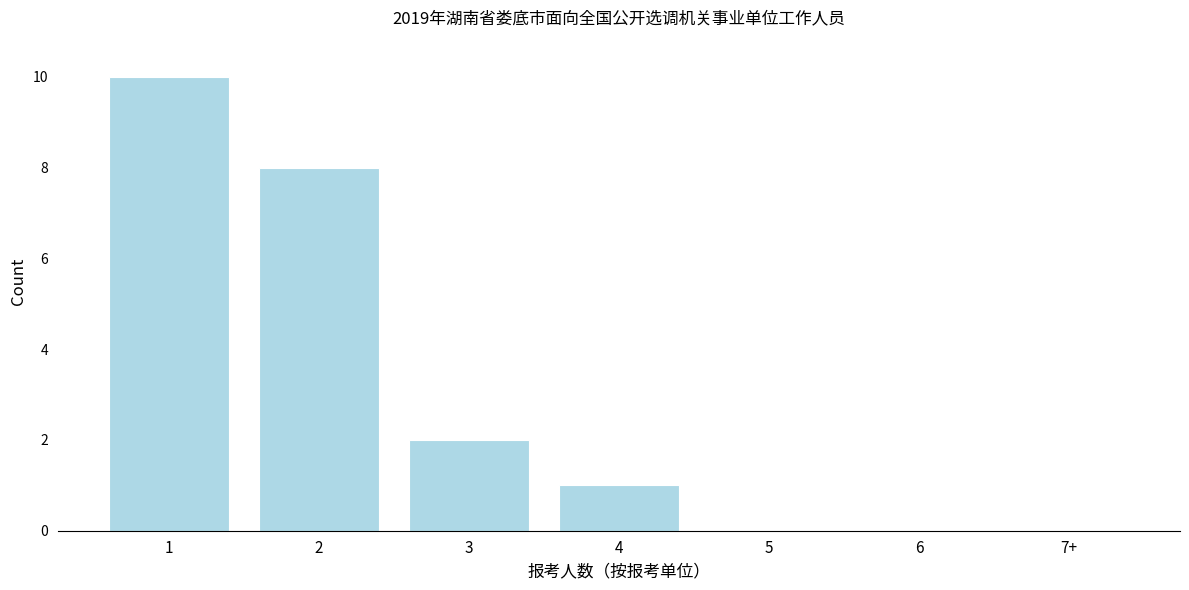

Reading left to right, what are all the values shown in this chart?

1=10	2=8	3=2	4=1	5=0	6=0	7+=0